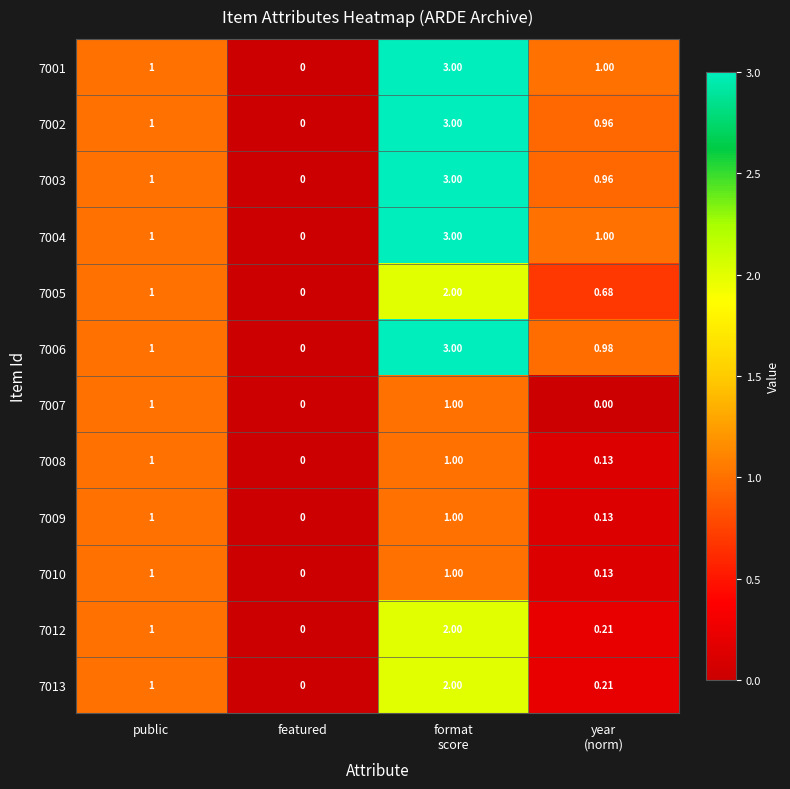

Is the value of 7010 at public greater than the value of 7006 at featured?

Yes